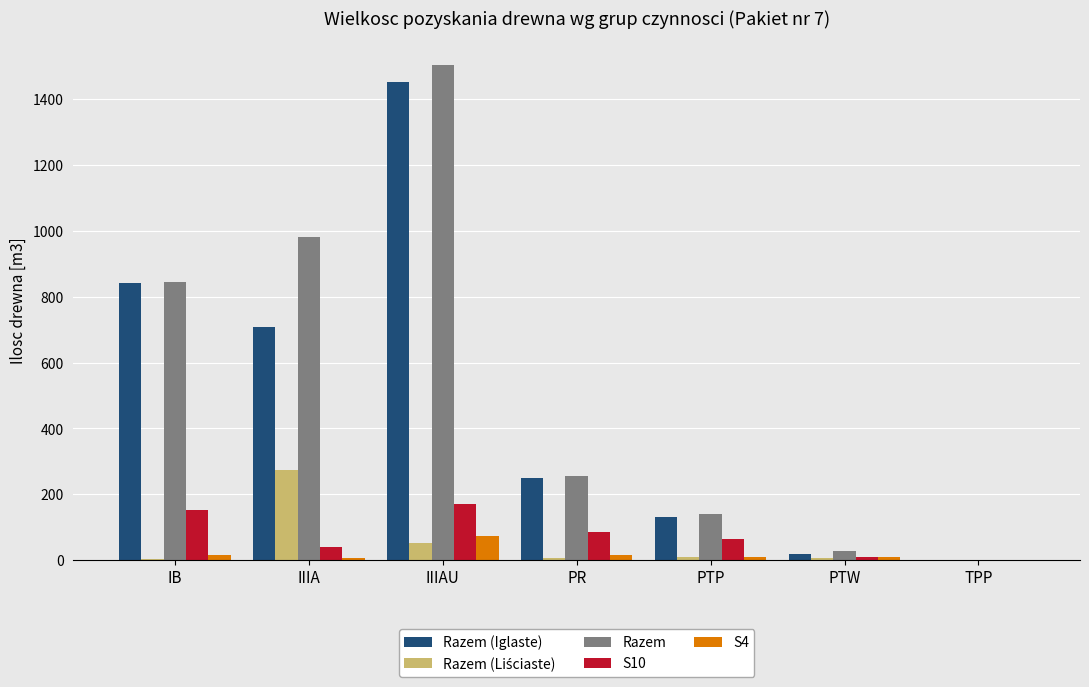

At which category is the sum across all series the highest?

IIIAU